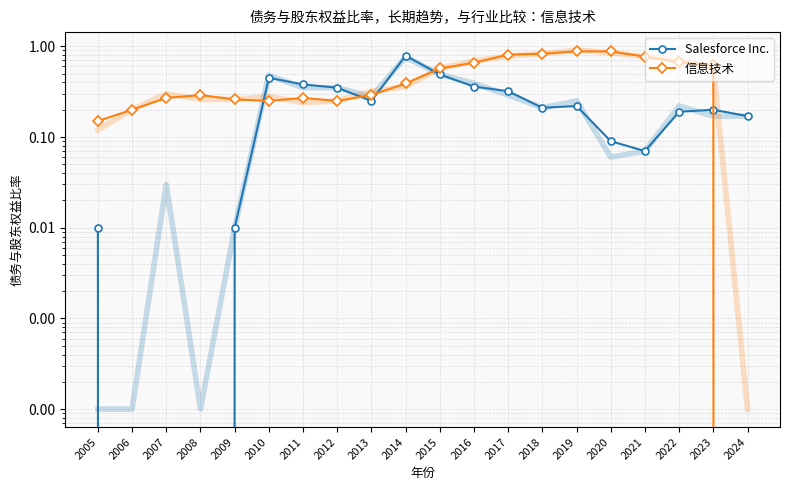

How many times do Salesforce Inc. and 信息技术 cross each other?

5